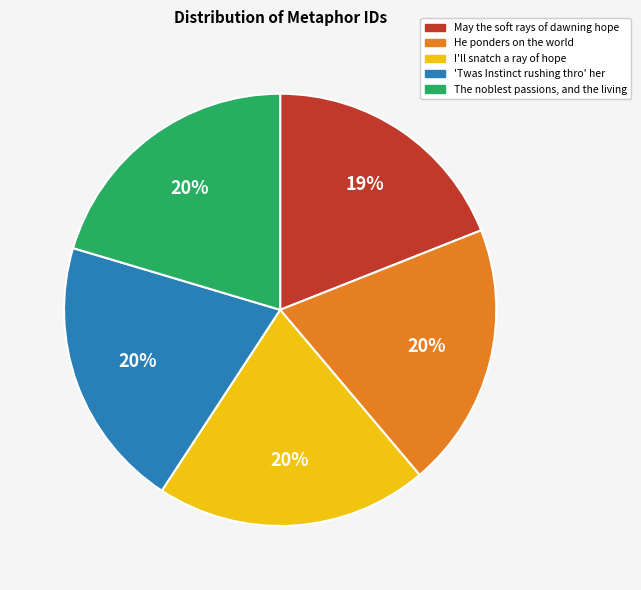

To the nearest percent, what is the difference between the largest and smallest slice percentages?

1%